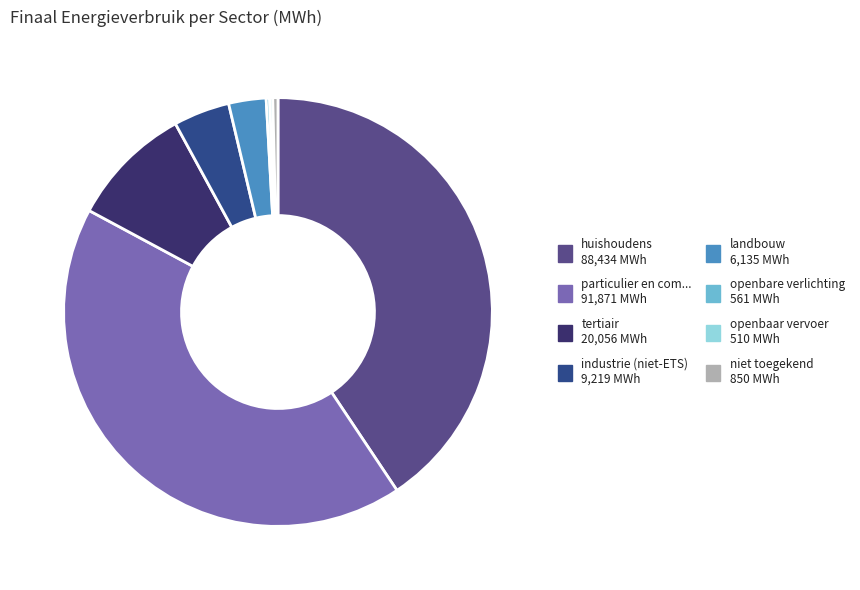

Does any single category account for the majority?

No